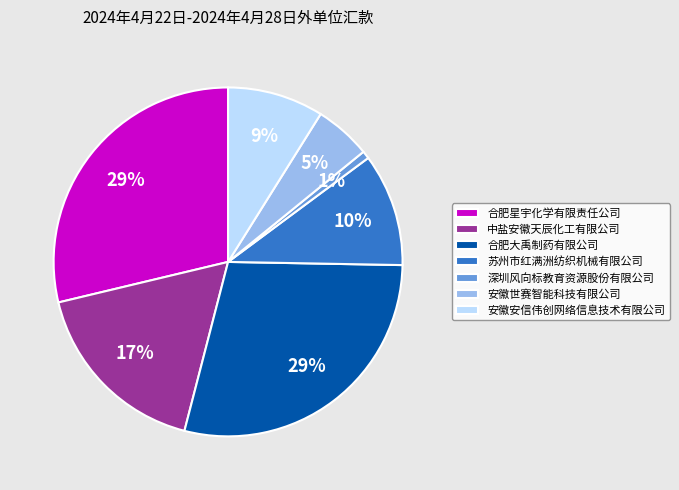

What is the ratio of the value at 安徽世赛智能科技有限公司 to the value at 安徽安信伟创网络信息技术有限公司?

0.6